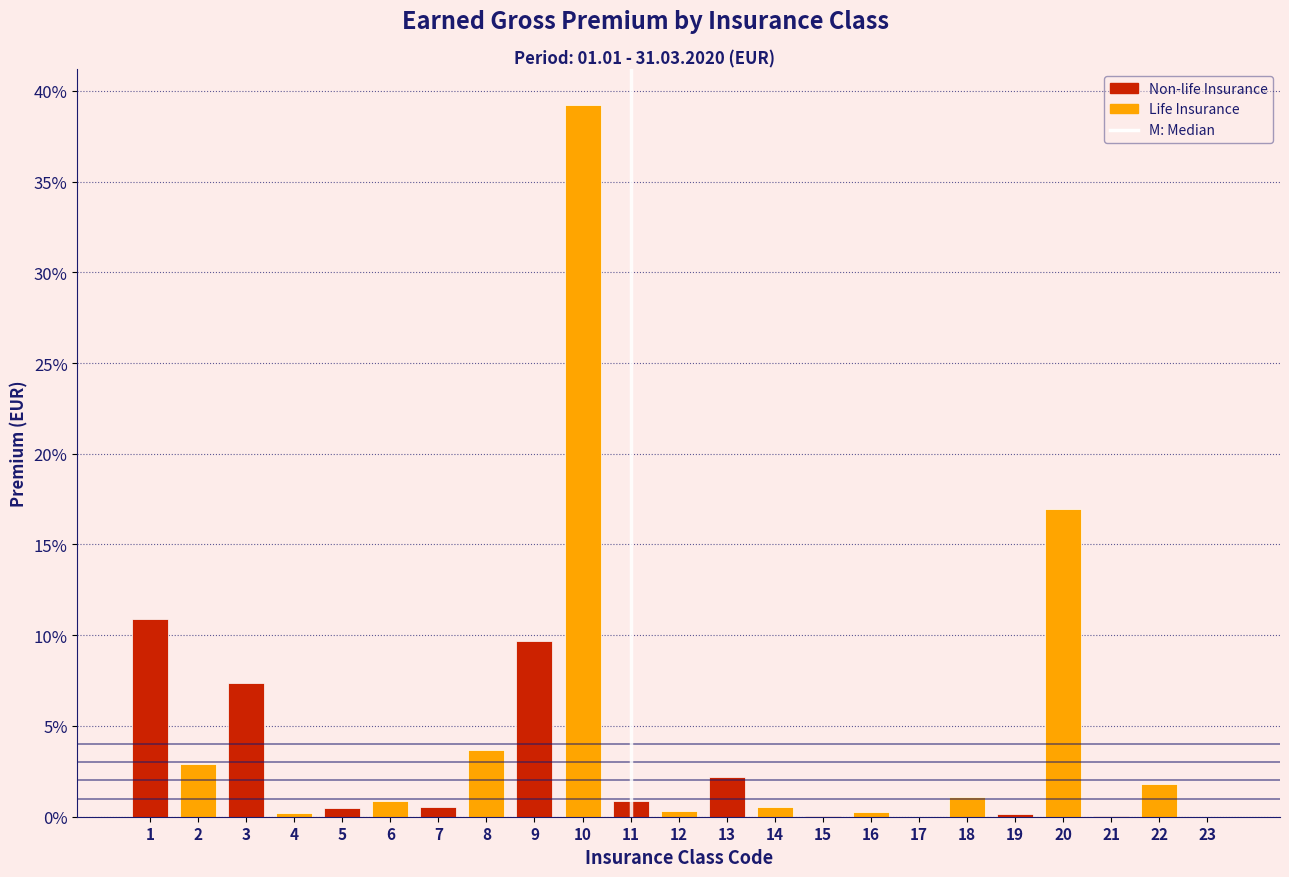

What is the sum of all values?

100.0